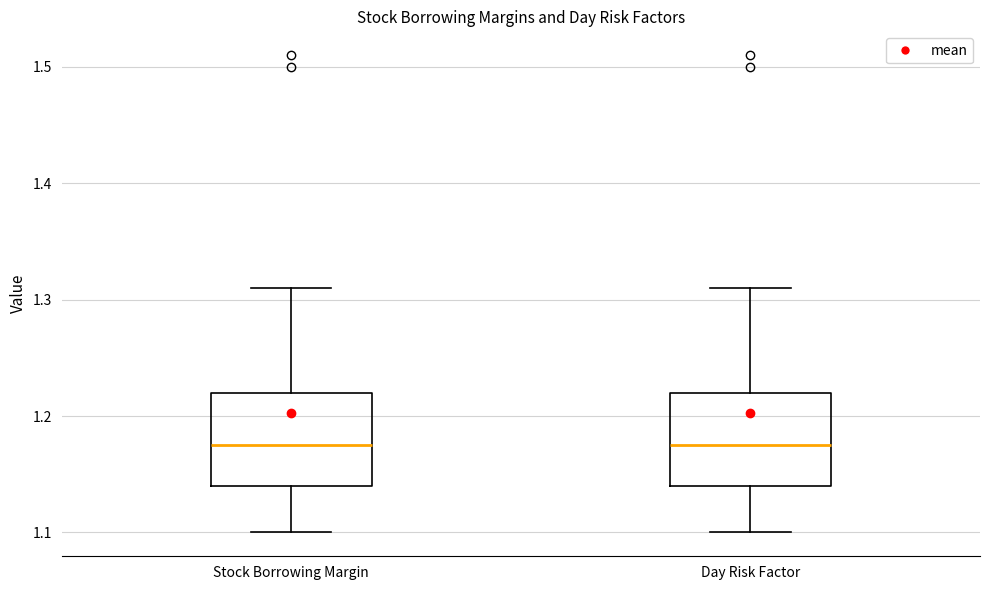

Where is the upper edge of the box for Stock Borrowing Margin on the y-axis? The values are not printed on the chart, so give them approximately, as read against the axis.

1.22